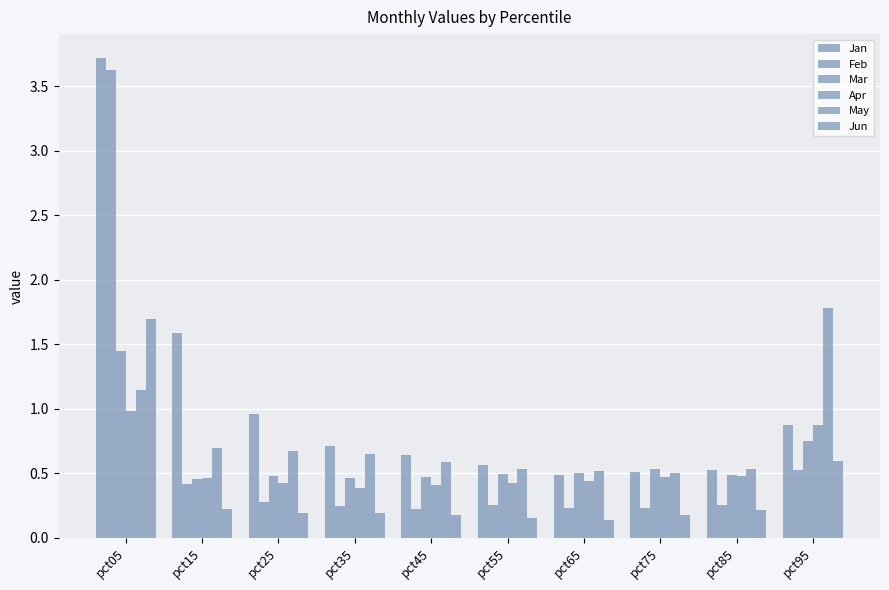

Does the chart contain any negative values?

No